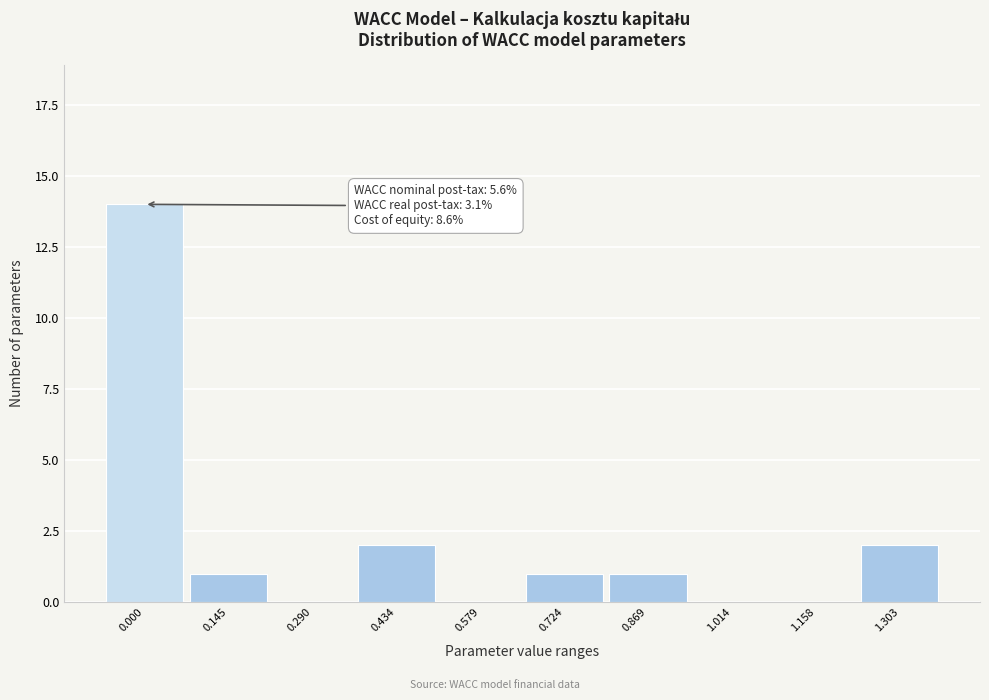

Reading right to left, list all the values displayed in this chart.

1.303=2	1.158=0	1.014=0	0.869=1	0.724=1	0.579=0	0.434=2	0.290=0	0.145=1	0.000=14